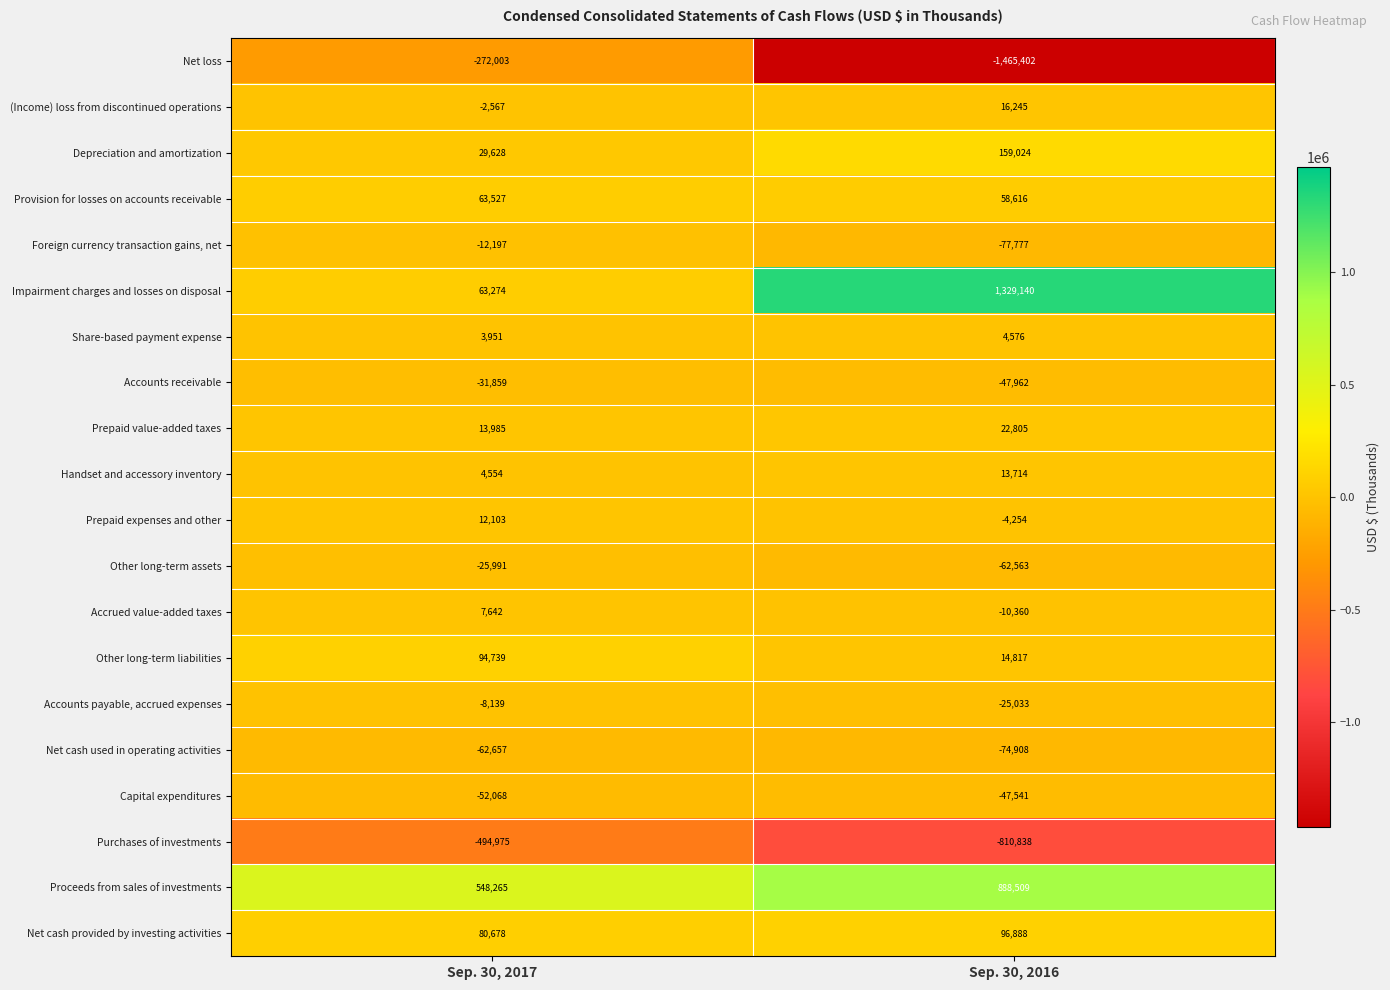

What is the approximate value of Foreign currency transaction gains, net at Sep. 30, 2017, to the nearest 100?

-12200